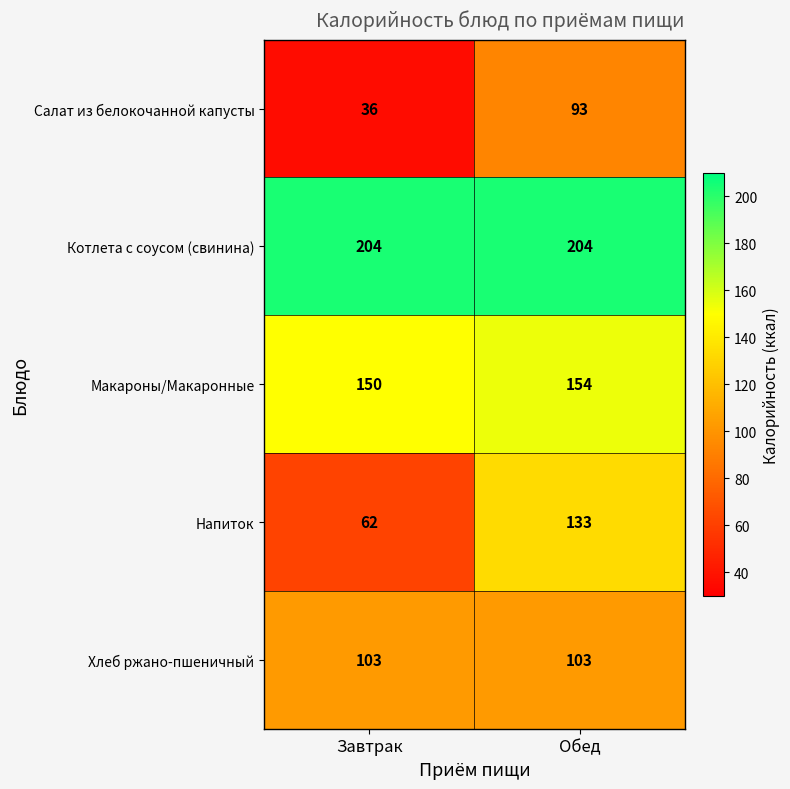

Reading left to right, transcribe all the data shown in this chart.

Салат из белокочанной капусты: 36	93
Котлета с соусом (свинина): 204	204
Макароны/Макаронные: 150	154
Напиток: 62	133
Хлеб ржано-пшеничный: 103	103